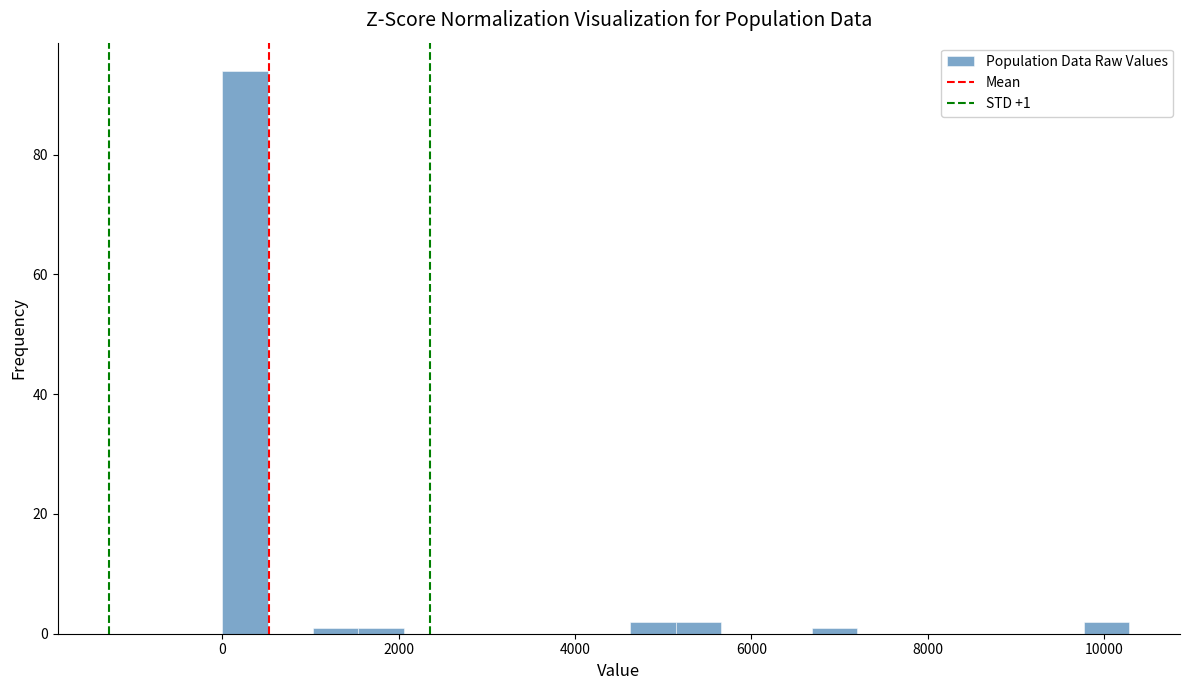

Read against the x-axis, roughly where is the centre of the tallest bar?

200